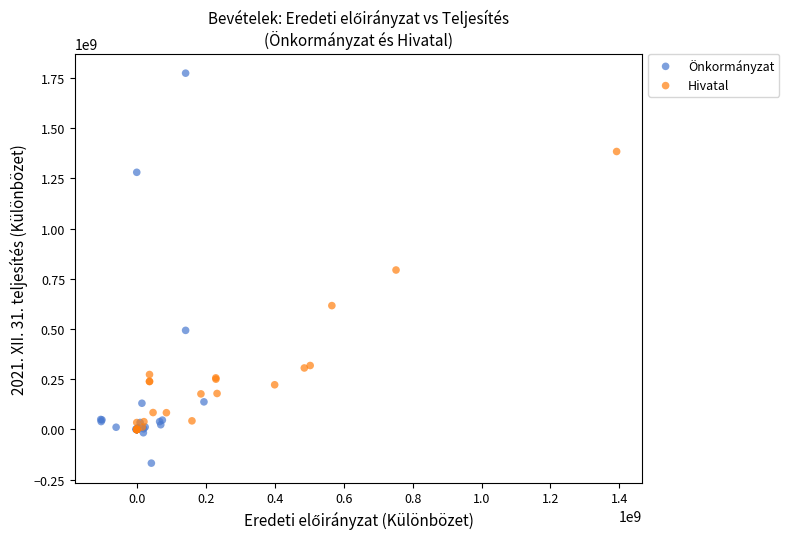

Which series contains the highest Y value?

Önkormányzat